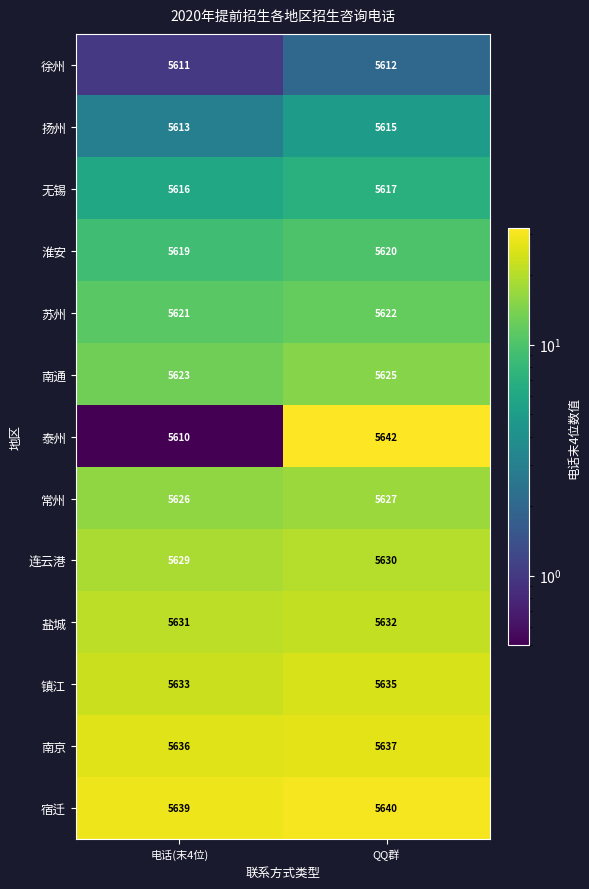

Is it true that 扬州 equals 5615 at QQ群?

True